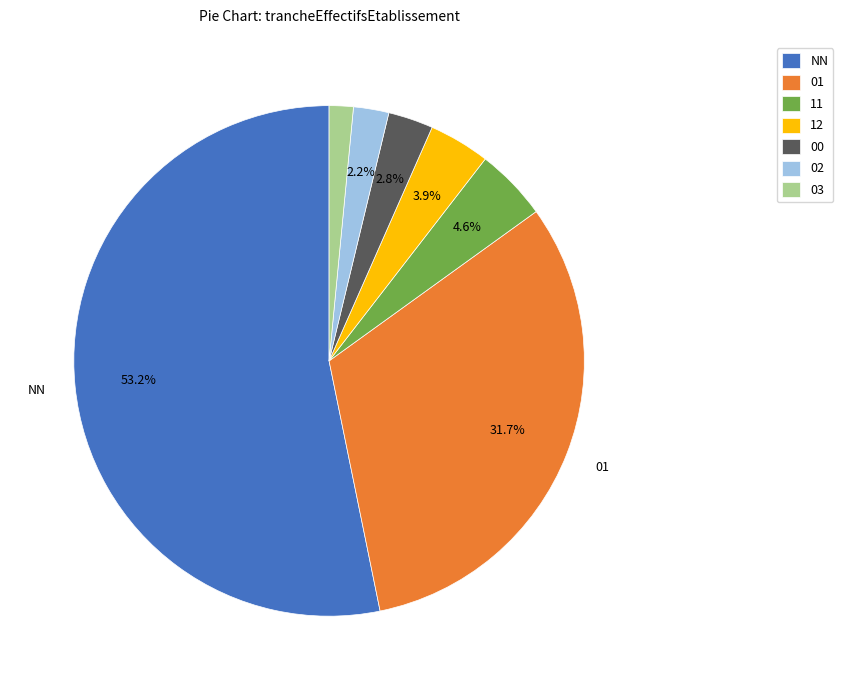

Rank the categories by value from lowest to highest.

03, 02, 00, 12, 11, 01, NN